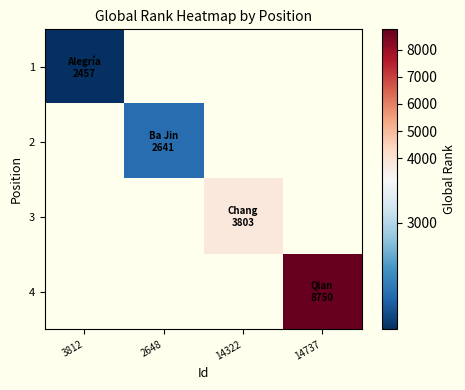

At which category does the chart reach its peak across all series?

14737